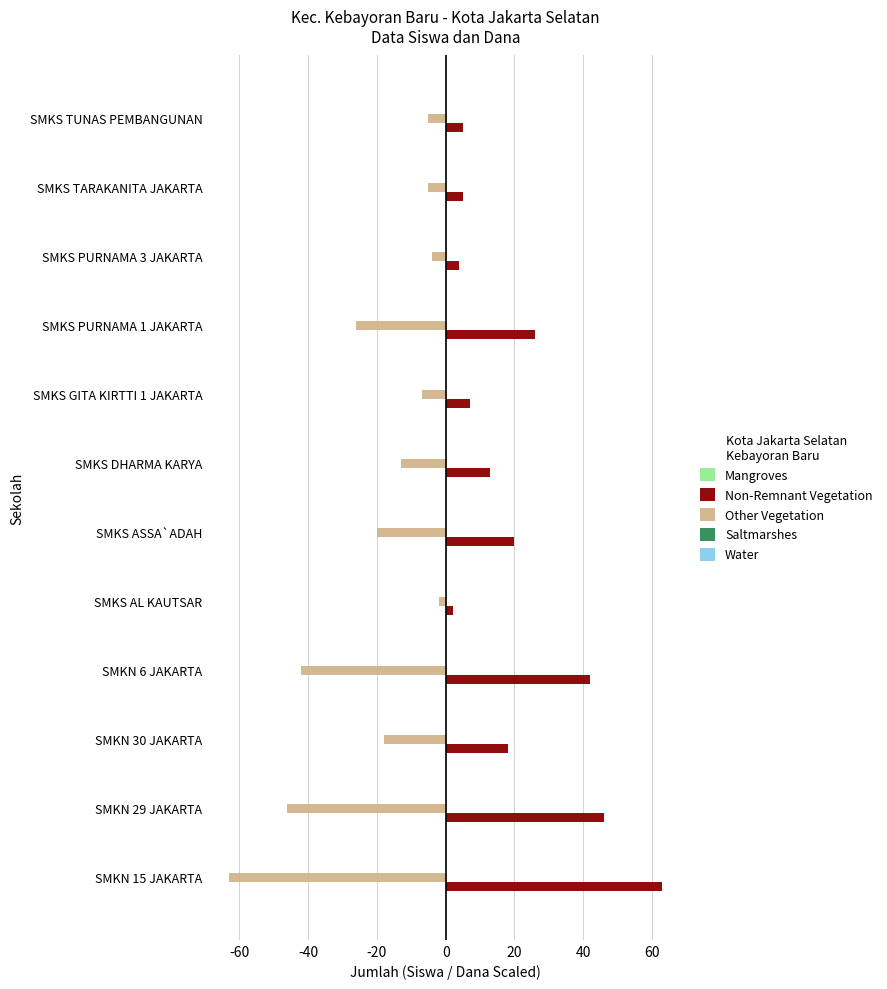

How many distinct data groups are displayed?

2